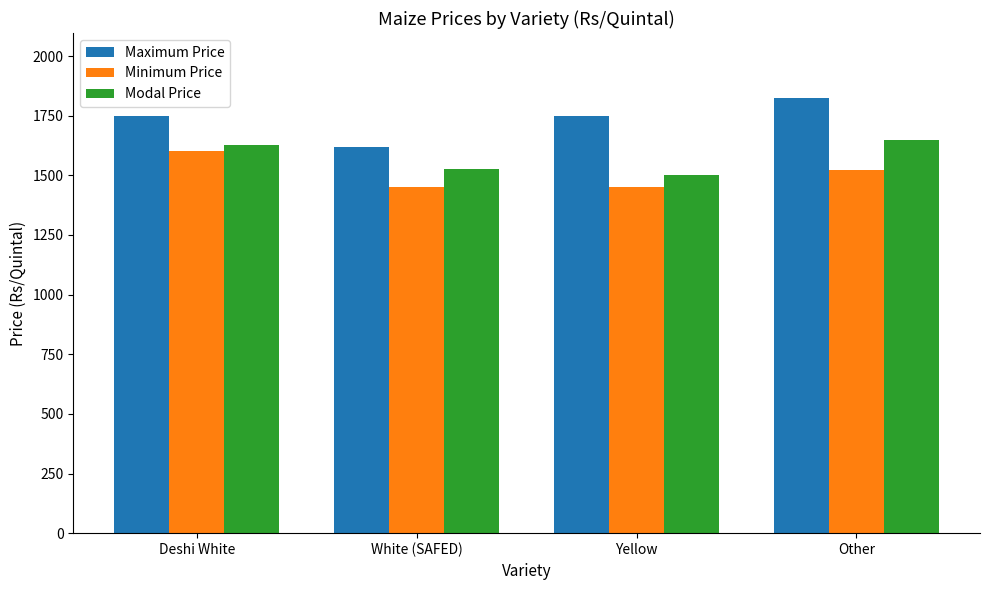

What is the minimum value for Maximum Price?

1620